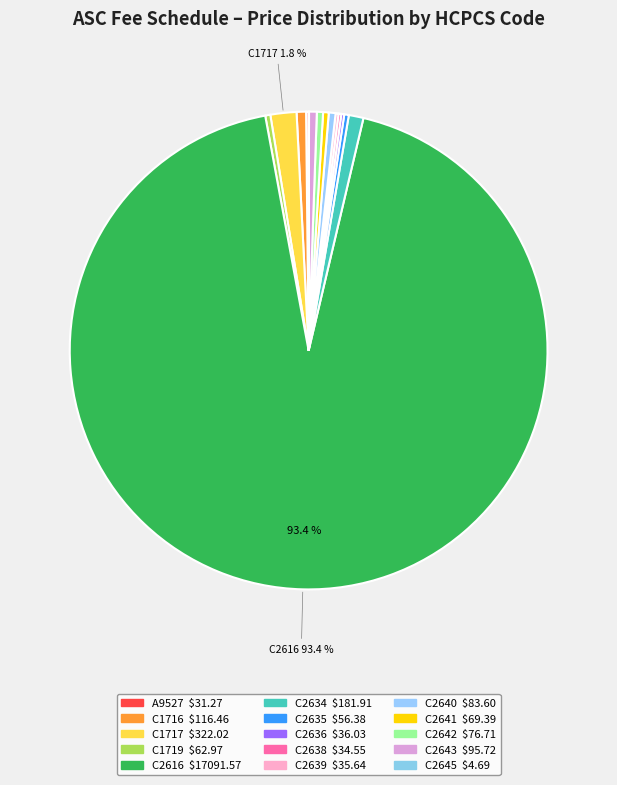

Is C2639 the majority of the pie?

No